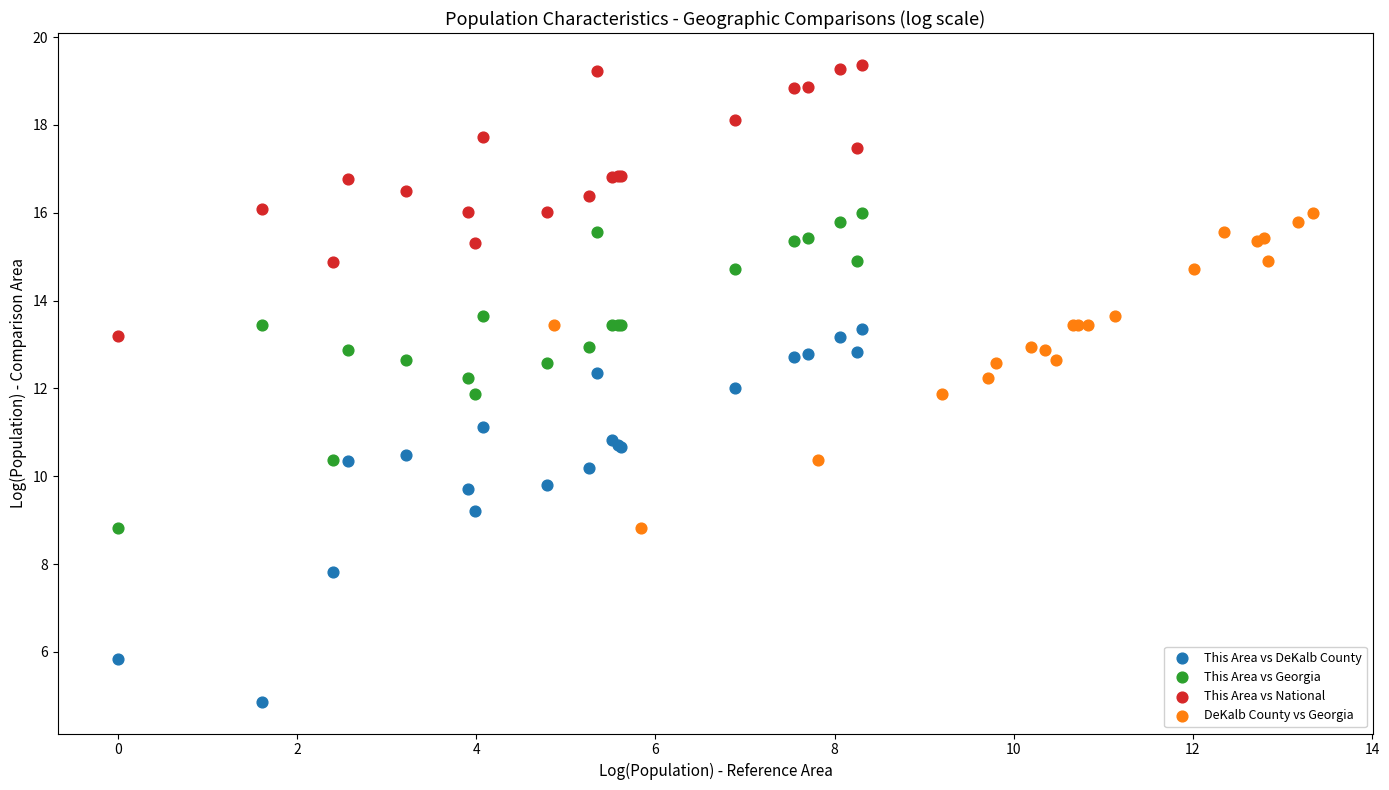

Which series contains the lowest Y value?

This Area vs DeKalb County